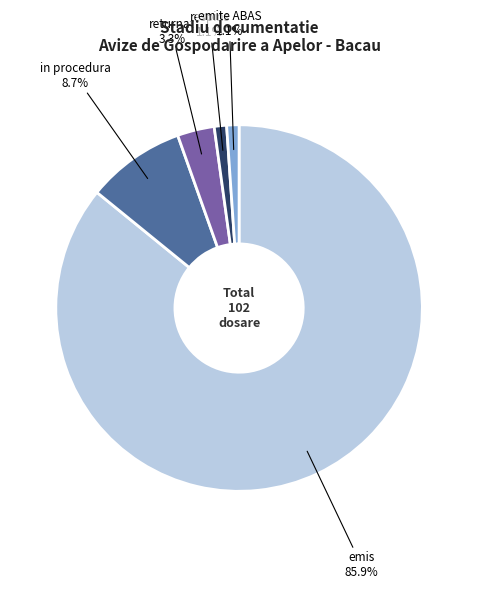

Is there a majority slice in this chart?

Yes